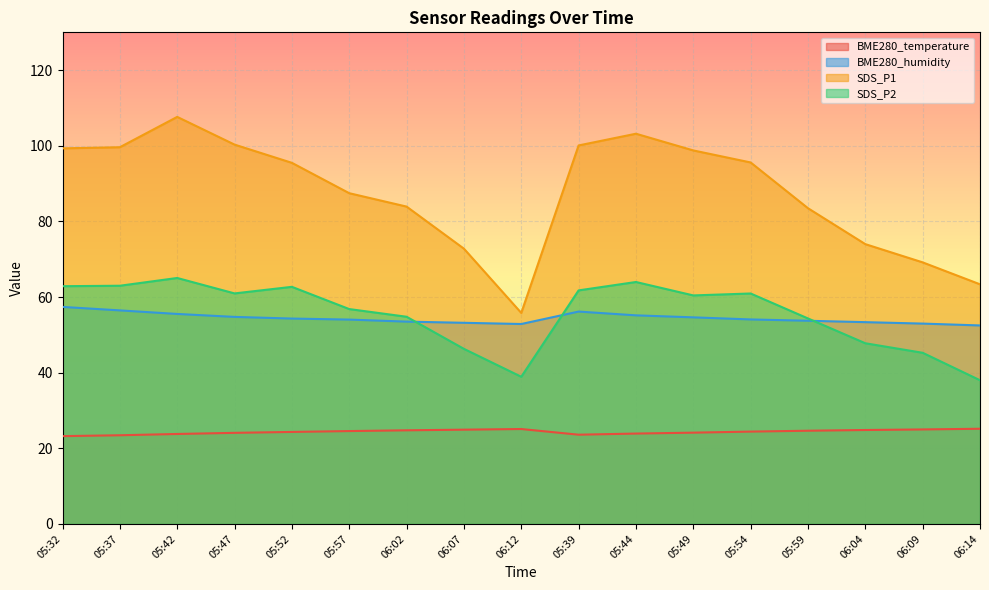

True or false: SDS_P1 has more than 2 interior local peaks.

False